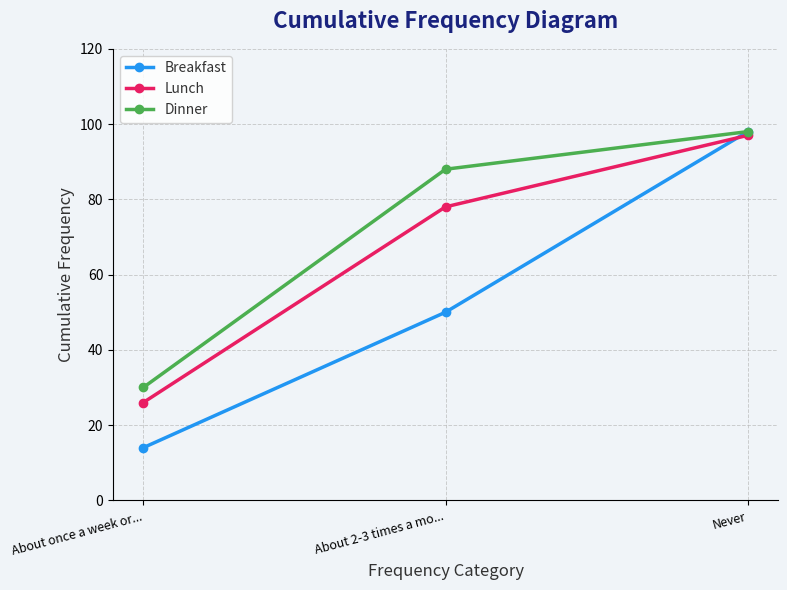

Reading left to right, list all the values displayed in this chart.

Breakfast: 14	50	98
Lunch: 26	78	97
Dinner: 30	88	98